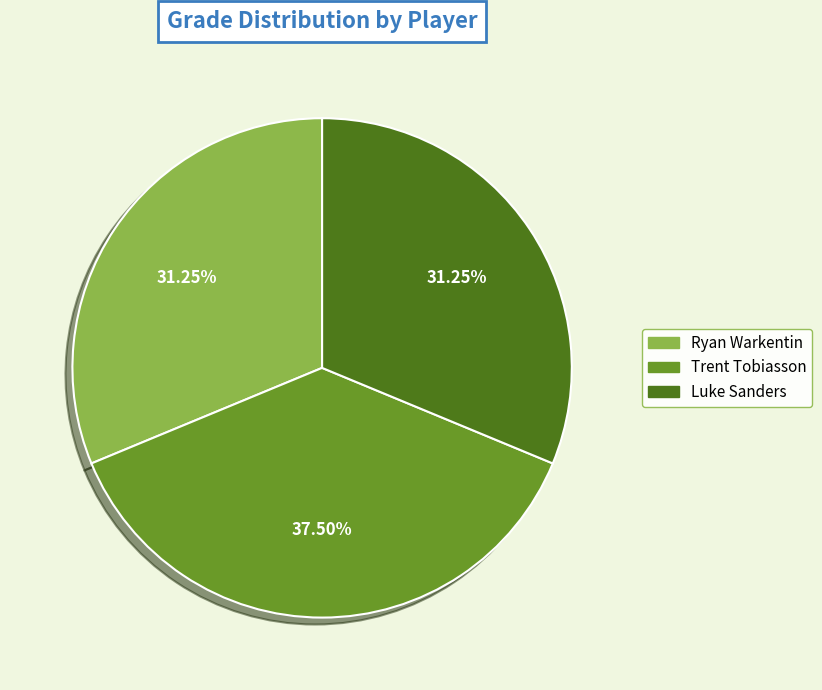

Combined, do Ryan Warkentin and Trent Tobiasson account for over 50%?

Yes